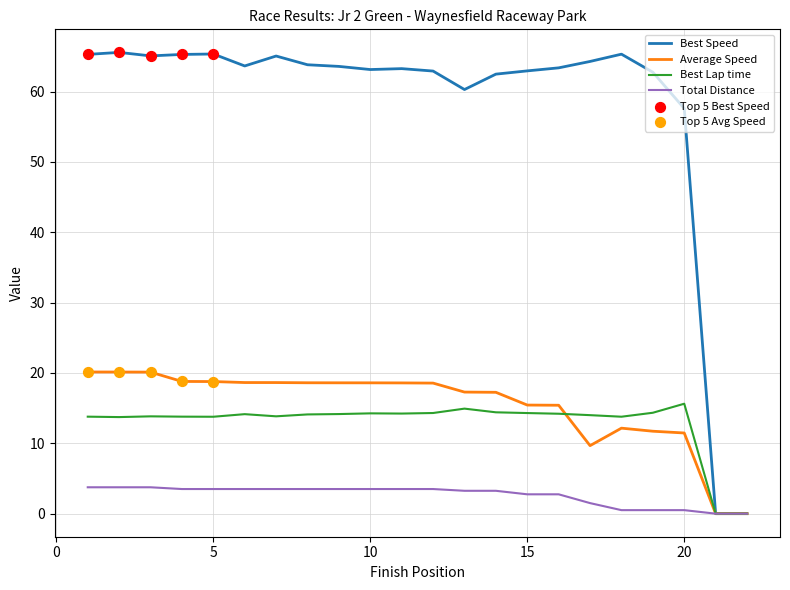

Which series has the largest total across all categories?

Best Speed